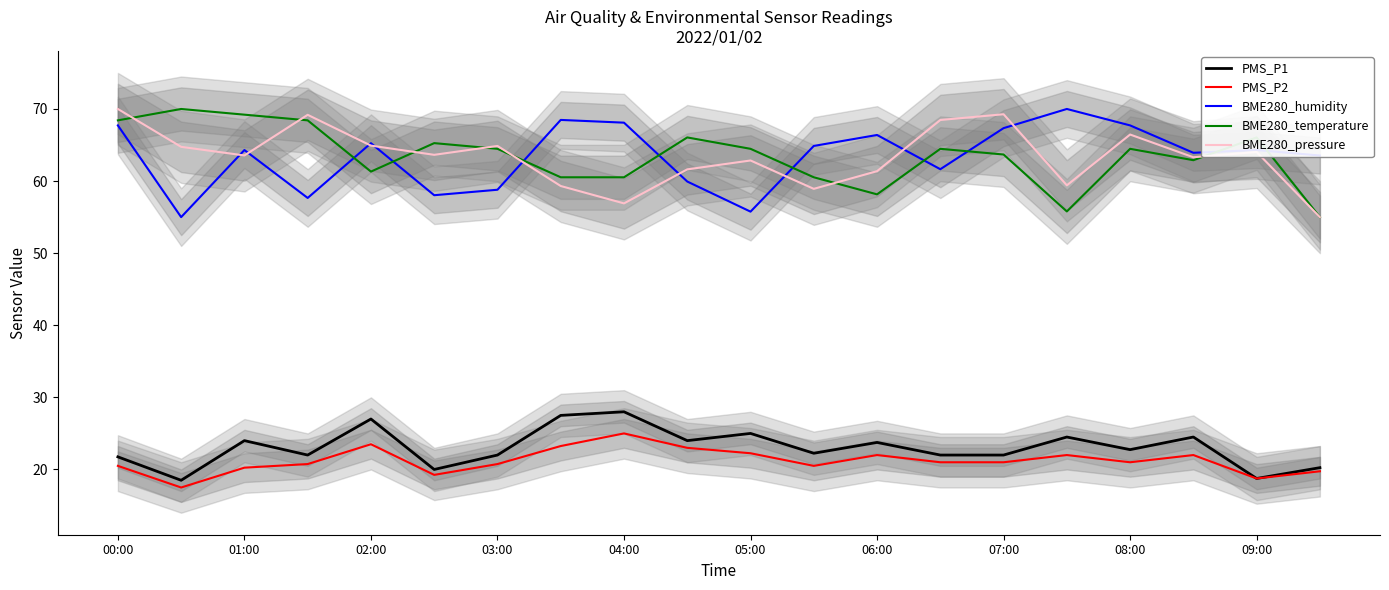

True or false: PMS_P2 has a value of 7.9 at 15.

False